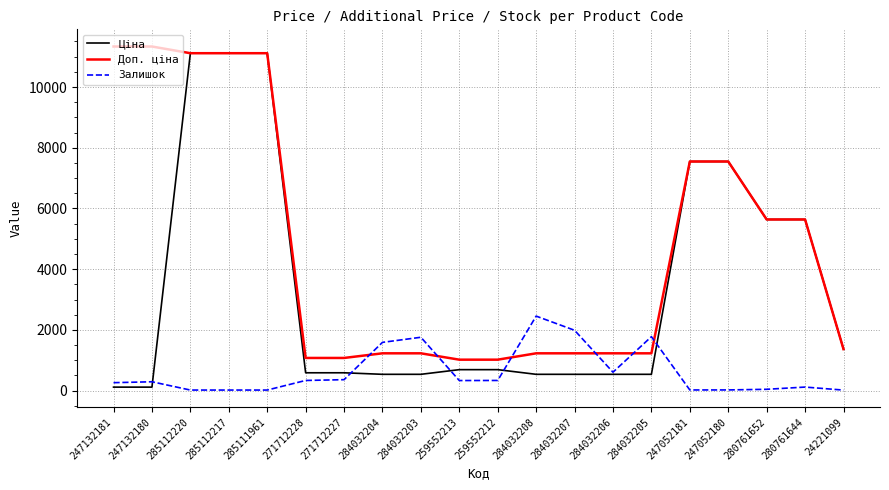

Rank the series at 284032208 from highest to lowest value.

Залишок, Доп. ціна, Ціна